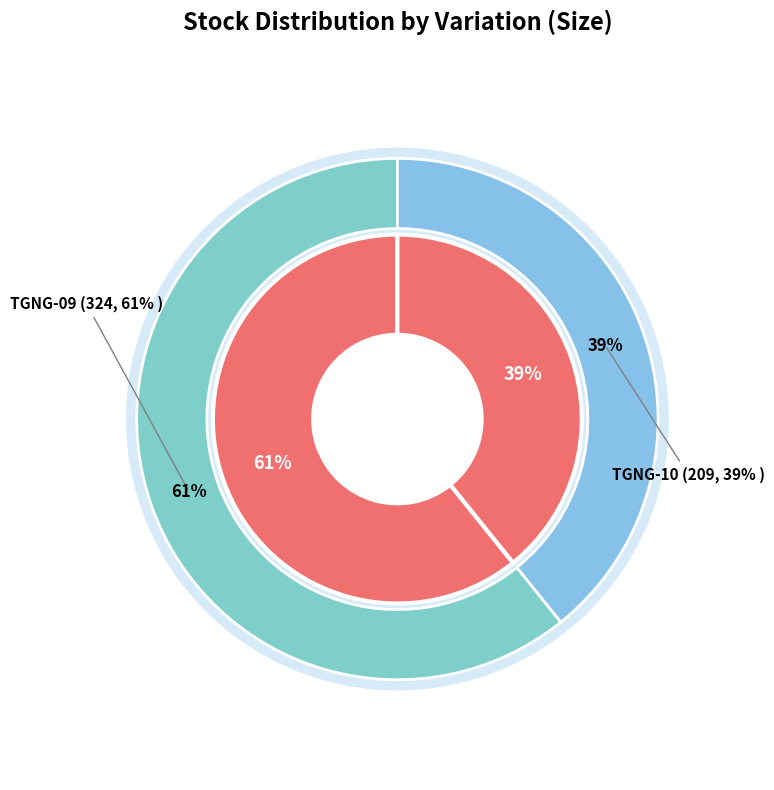

To the nearest percent, what is the difference between the TGNG-09 and TGNG-10 slice percentages?

22%